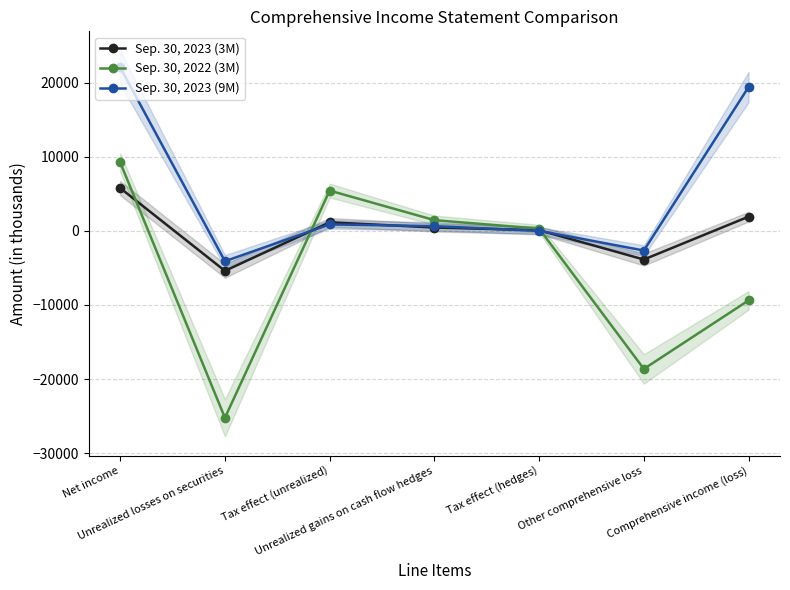

Between Comprehensive income (loss) and Tax effect (unrealized), which is larger?

Comprehensive income (loss)